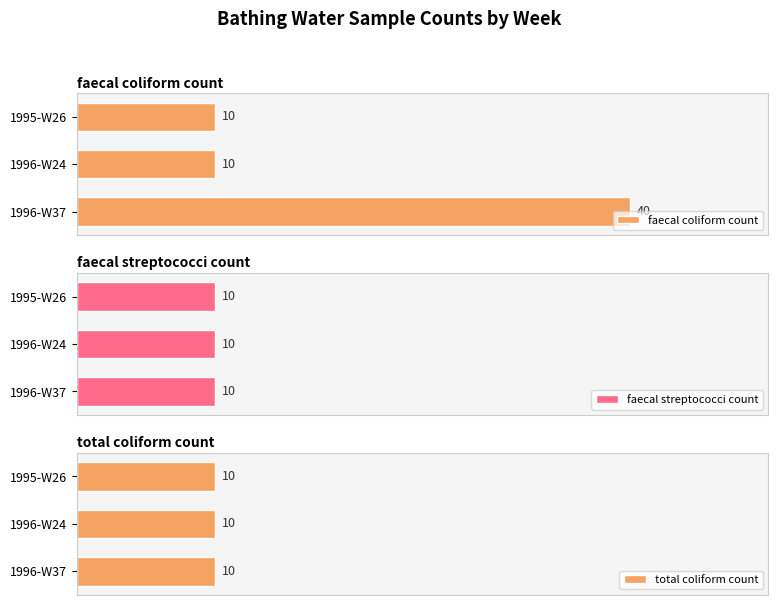

At how many categories does at least one series exceed 11?

1